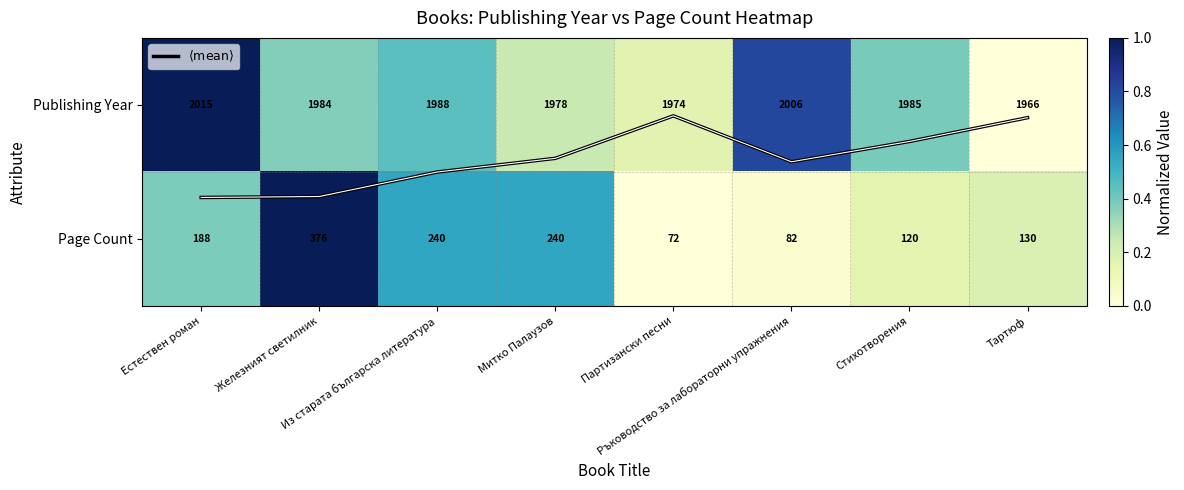

Rank the categories by Publishing Year value from highest to lowest.

Естествен роман, Ръководство за лабораторни упражнения, Из старата българска литература, Стихотворения, Железният светилник, Митко Палаузов, Партизански песни, Тартюф